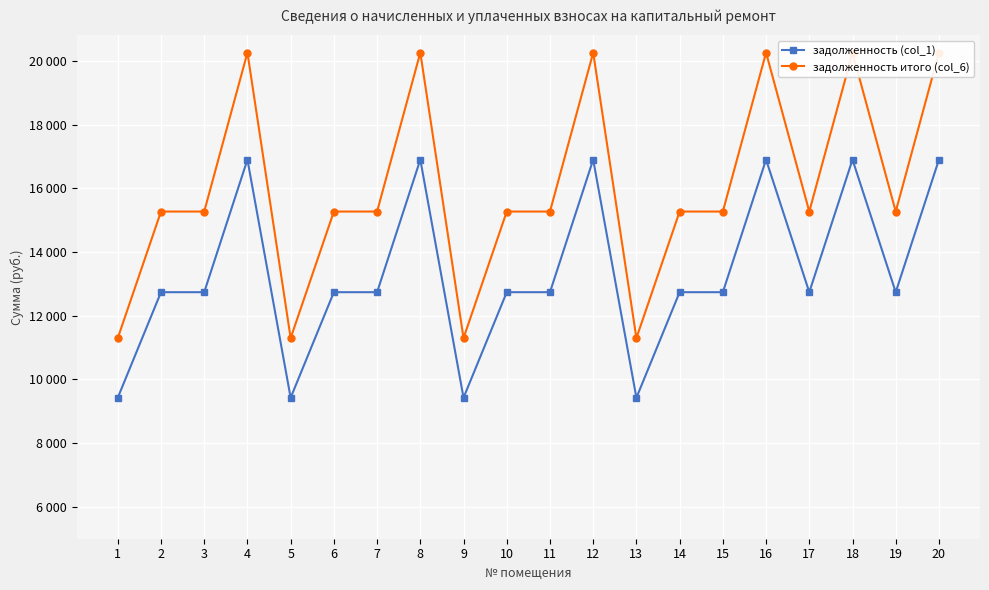

What are all the series names shown in the legend?

задолженность (col_1), задолженность итого (col_6)